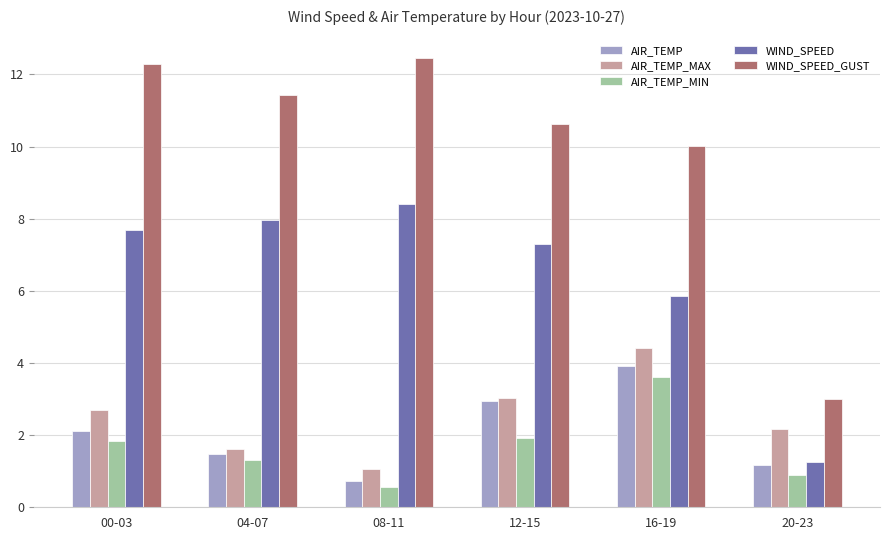

What is the label of the 3rd bar from the left?

08-11